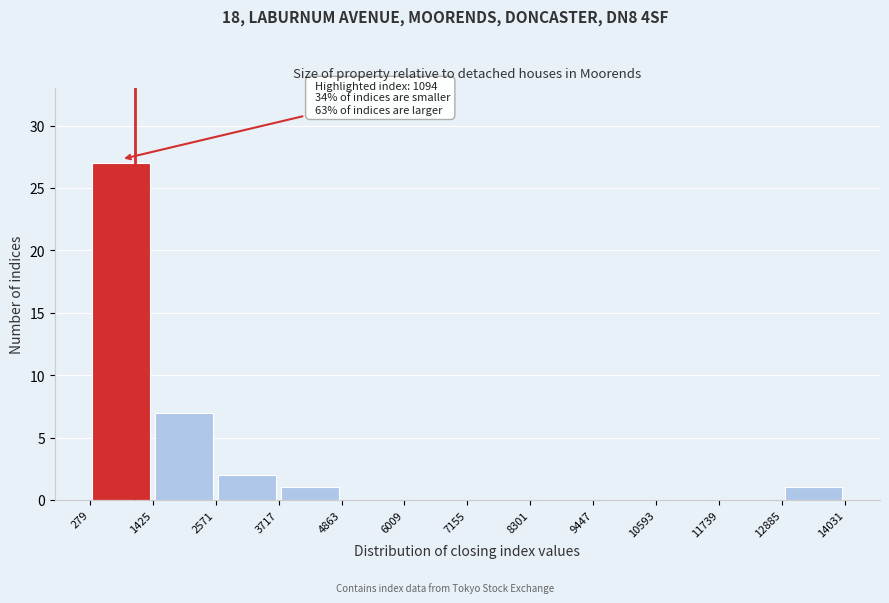

Which range on the x-axis has the tallest bar?

279 to 1425